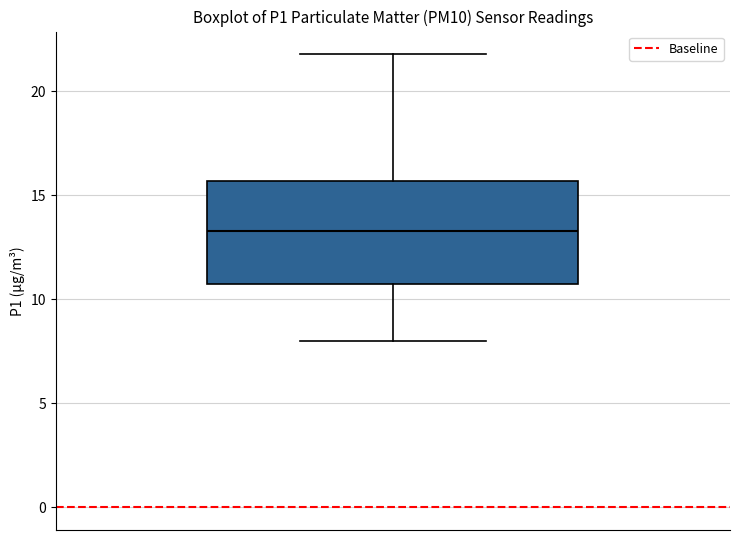

Transcribe this box plot: give where the median line is, the range the box spans, and where the two whiskers end, as read against the y-axis. The values are not printed on the chart, so give them approximately, as read against the axis.

median 13.5, box 10.5 to 15.5, whiskers 8.0 to 22.0